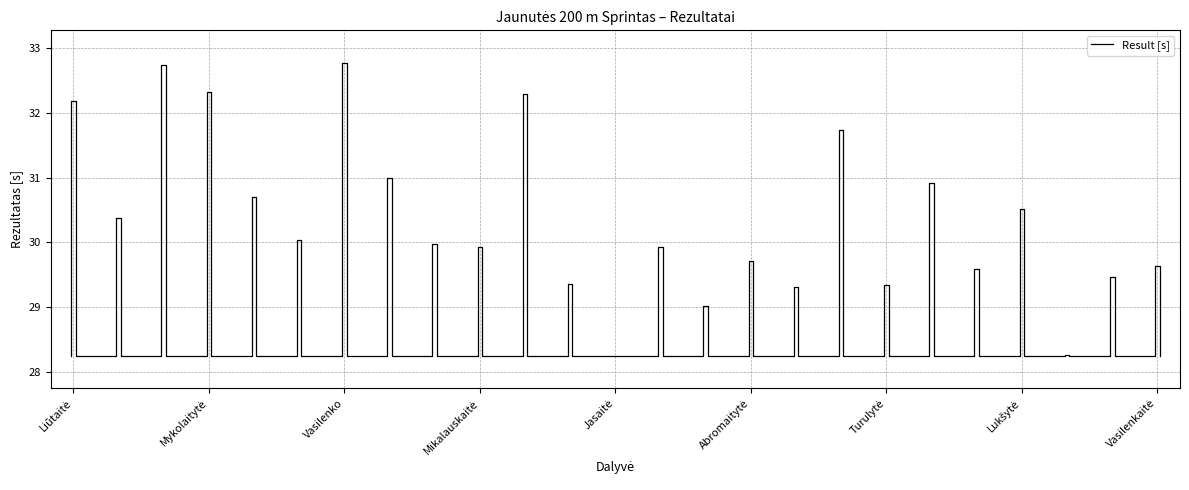

The chart shows a value of 30.7 at Puzakinaitė. True or false?

True